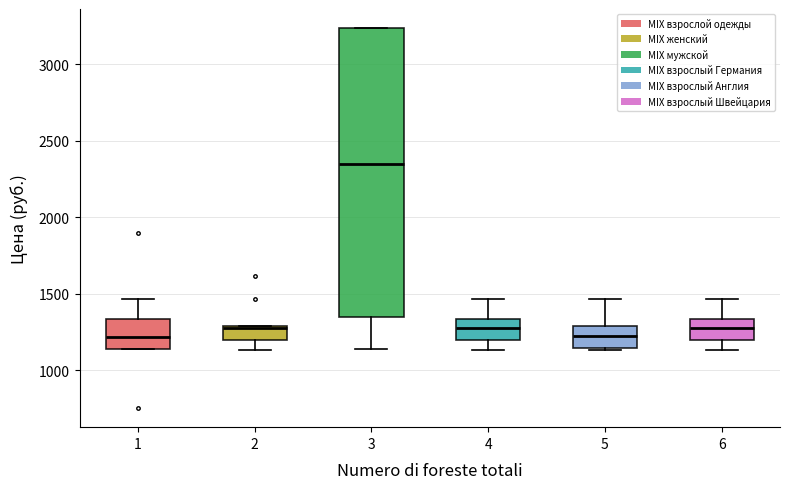

Where does the median line of the box at x = 1 sit on the y-axis? The values are not printed on the chart, so give them approximately, as read against the axis.

1200